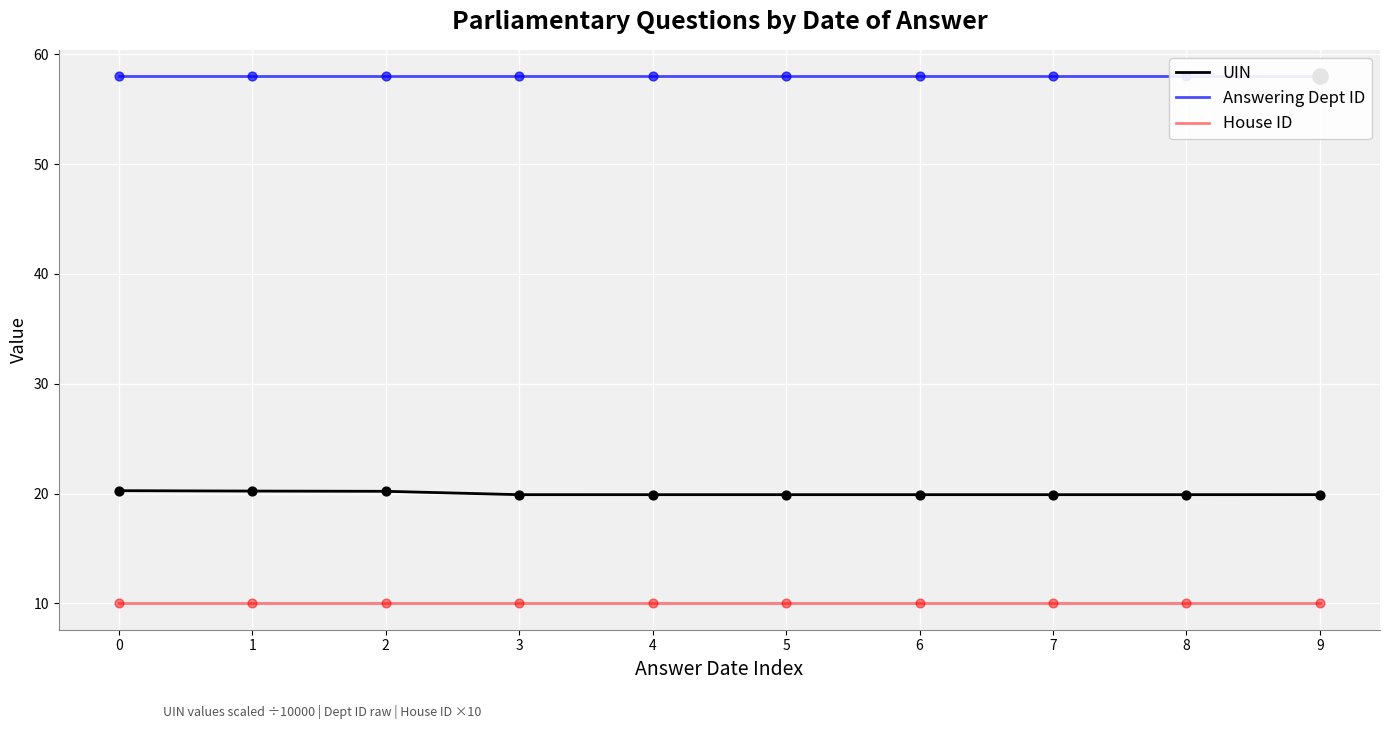

Is the value of UIN at 6 greater than the value of Answering Dept ID at 6?

No